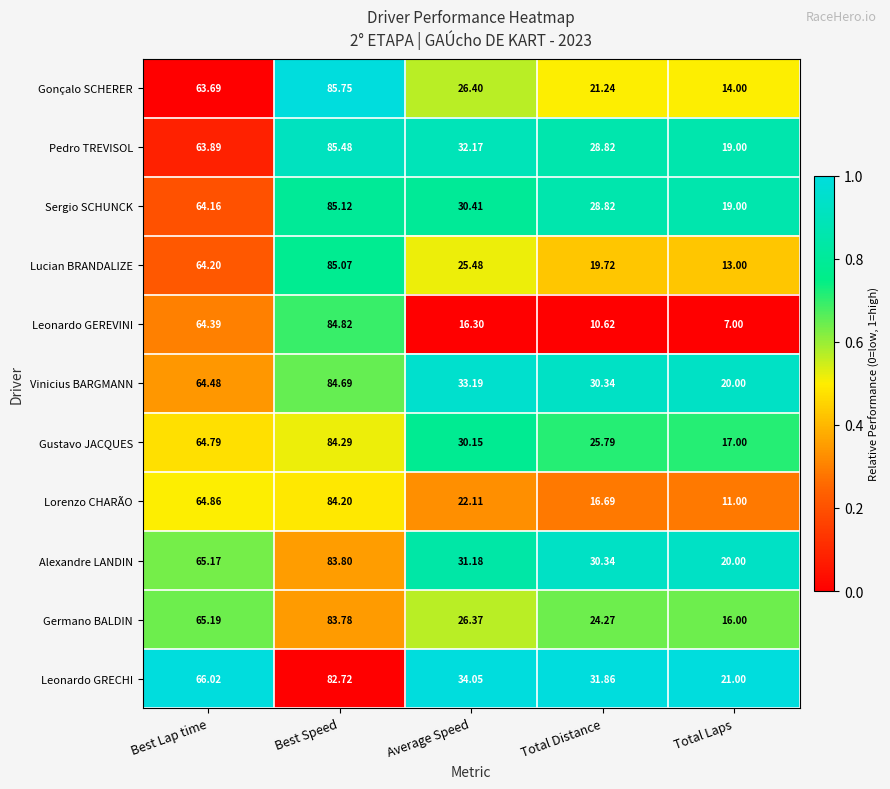

What is the total value across all series at Total Laps?

177.0